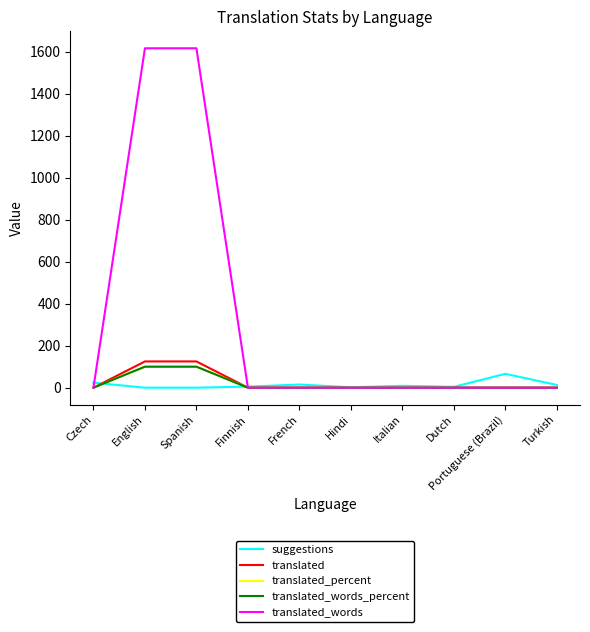

Does the chart display data point markers on the line(s)?

No